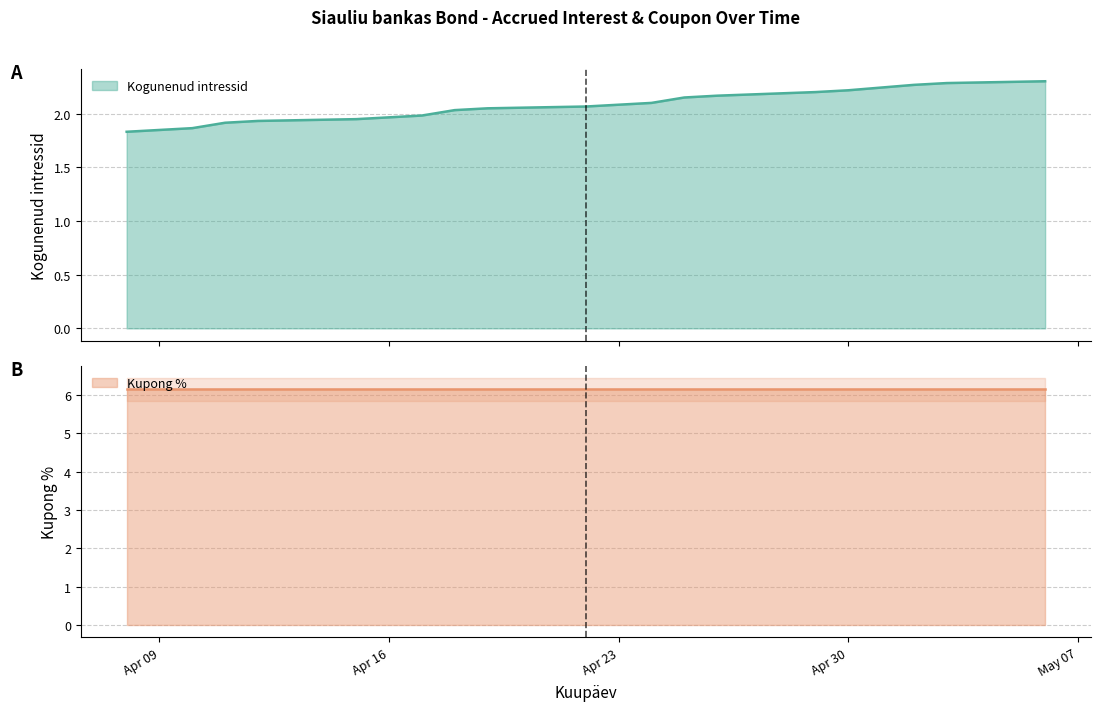

True or false: the data shows 1.3 at Apr 09.

False